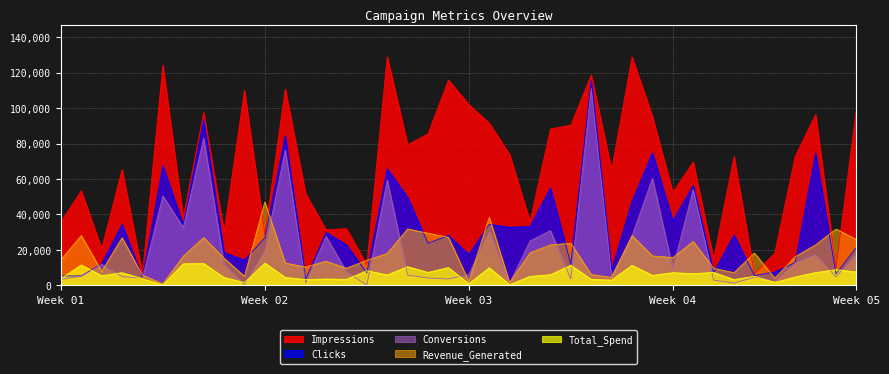

What is the value of the Total_Spend point at the 35th from the left?

5124.1